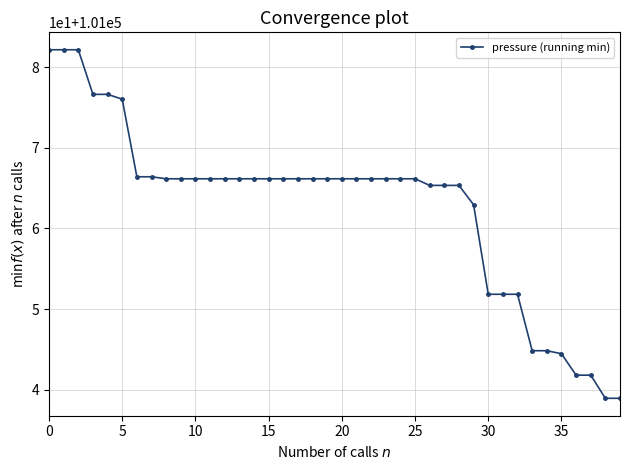

What is the difference between the maximum and minimum values?

43.2